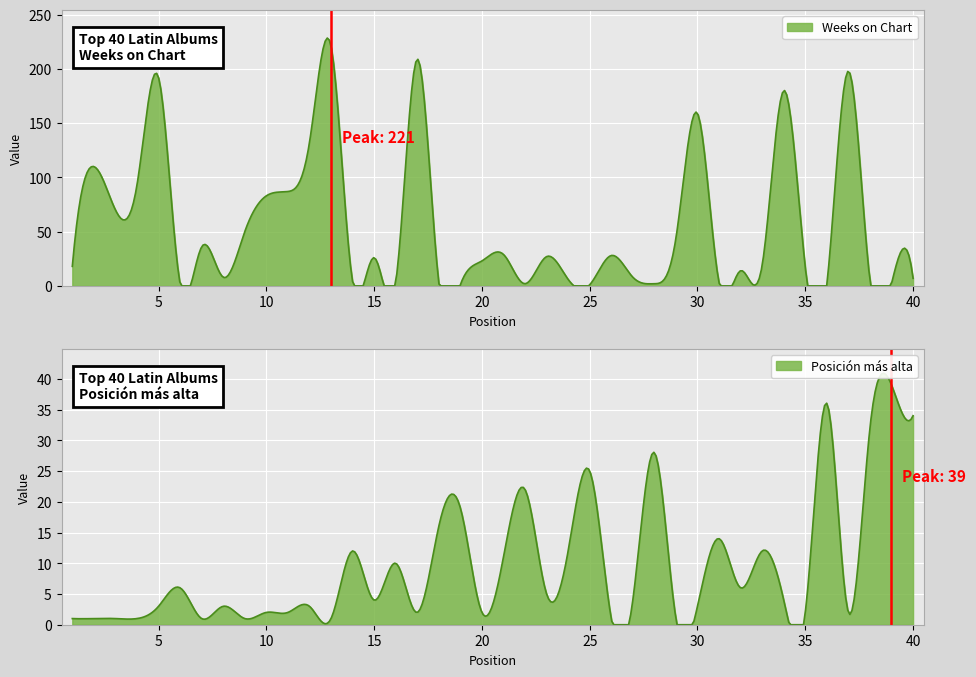

What is the difference between the maximum and minimum values in the Weeks on Chart series?

220